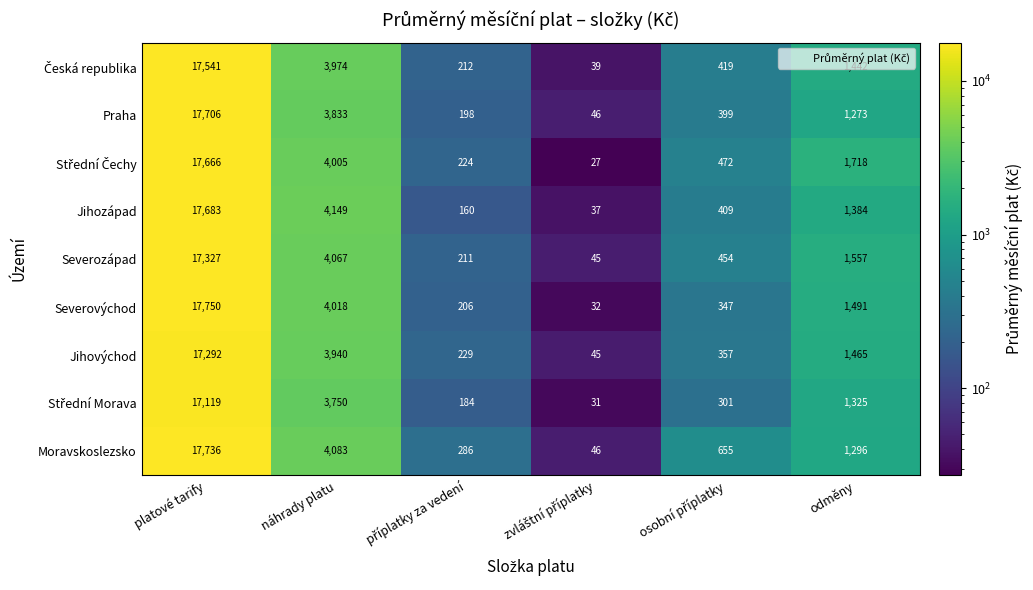

Which series has the largest range (max minus min)?

Severovýchod